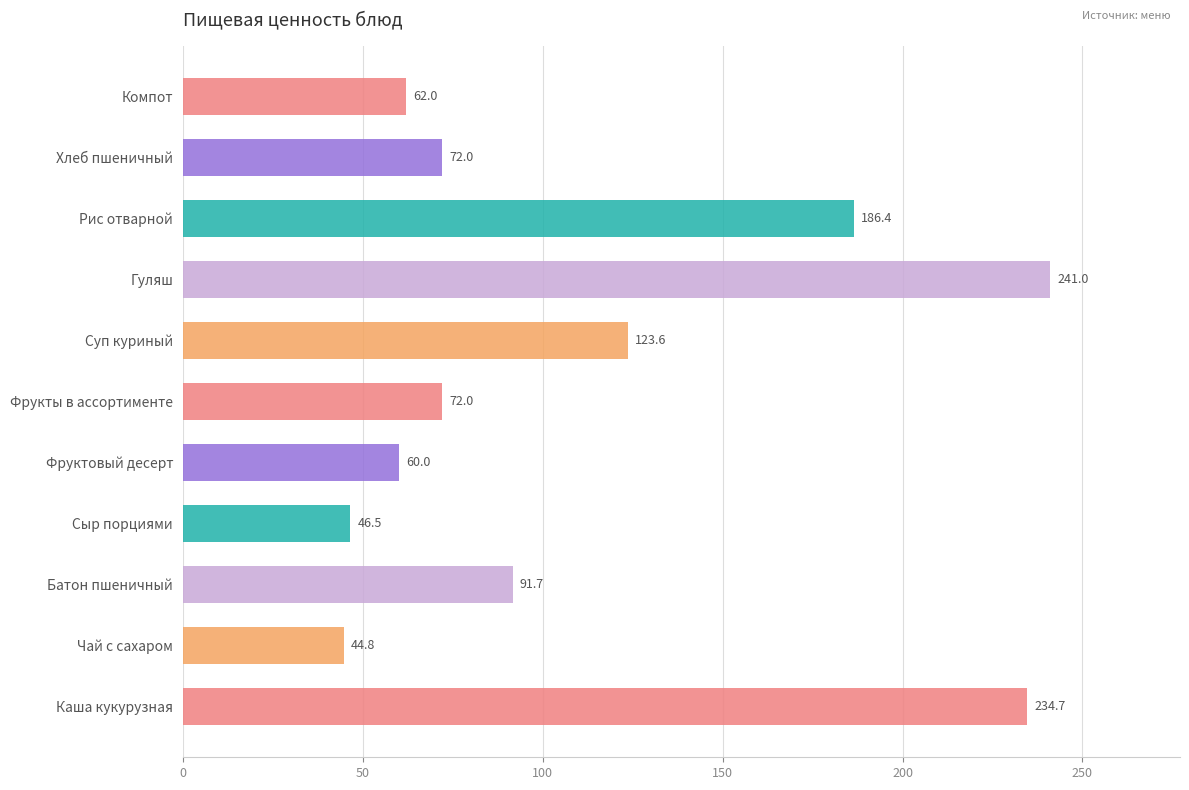

Which has a higher value, Батон пшеничный or Хлеб пшеничный?

Батон пшеничный